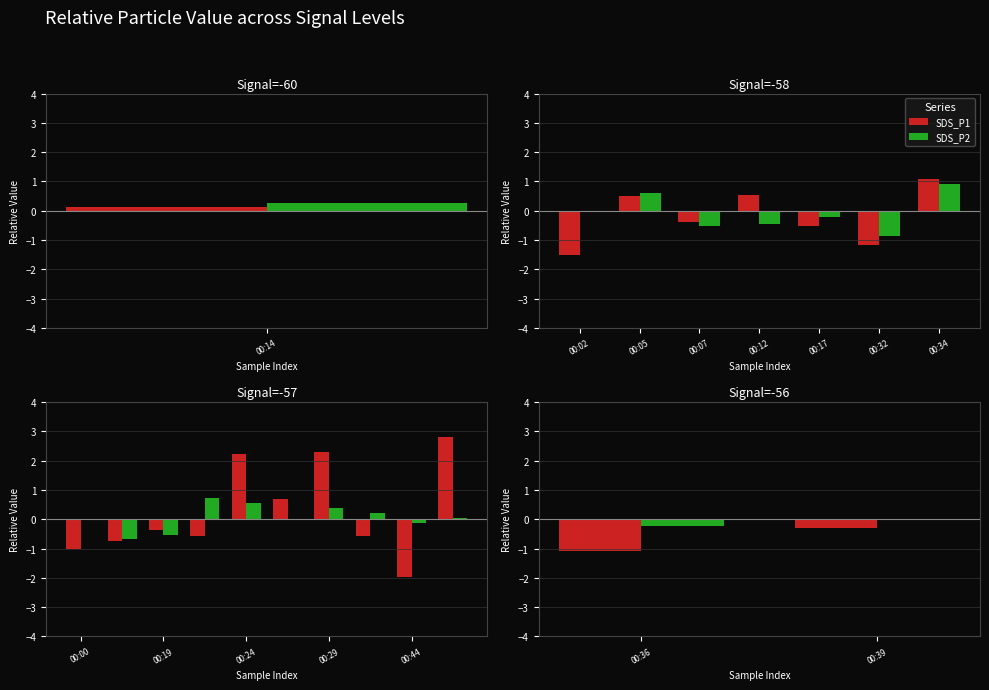

What are all the series names shown in the legend?

SDS_P1, SDS_P2